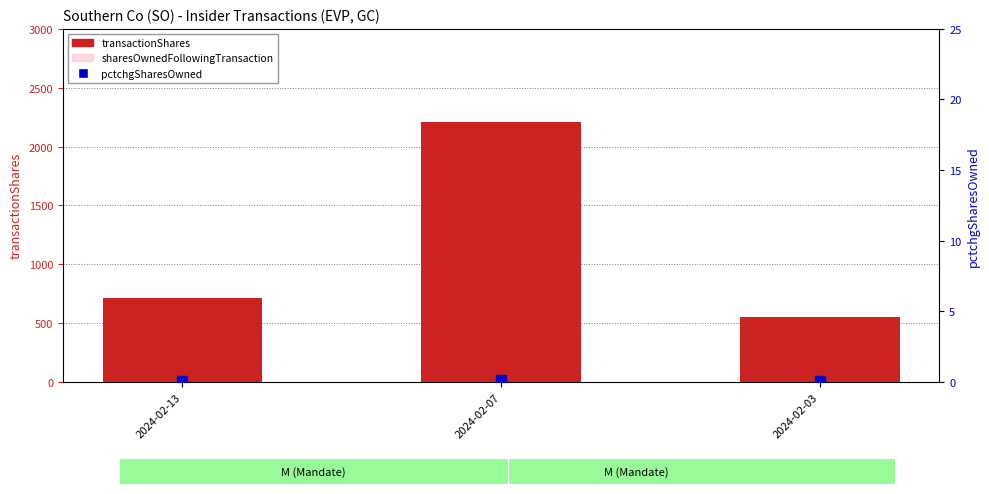

Is the value of transactionShares at 2024-02-13 greater than the value of sharesOwnedFollowingTransaction at 2024-02-07?

Yes